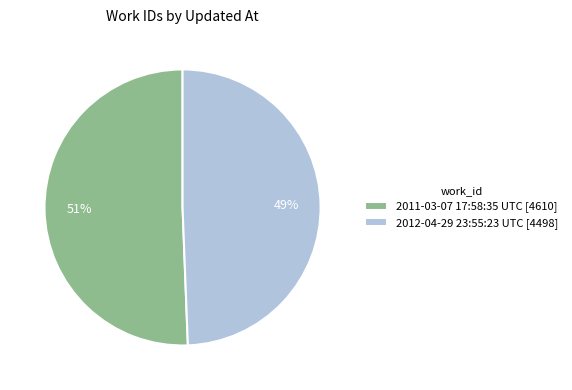

Approximately how many times larger is the value at 2012-04-29 23:55:23 UTC compared to 2011-03-07 17:58:35 UTC?

1.0